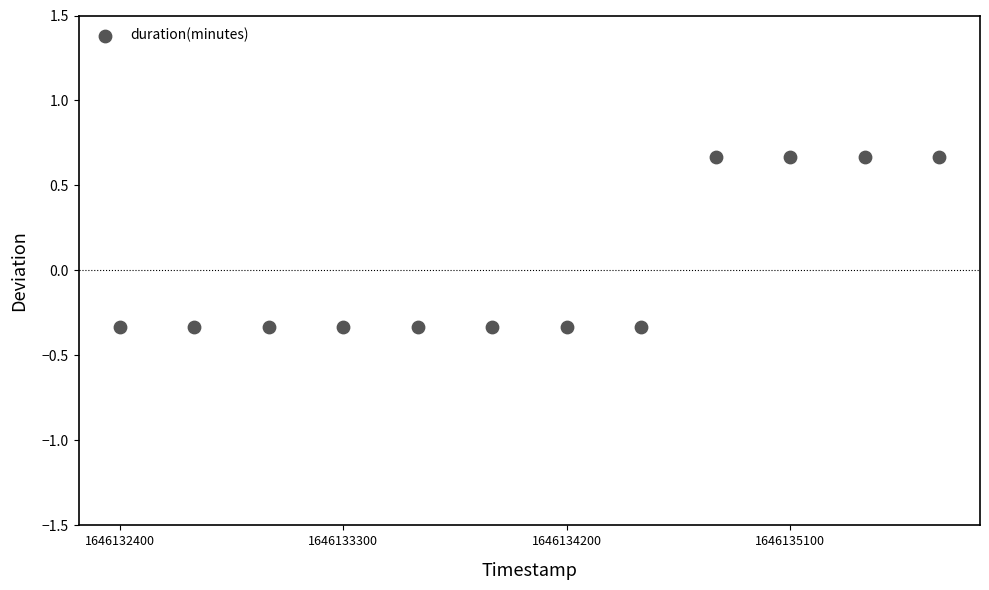

What is the range of Y values (max minus min)?

1.0